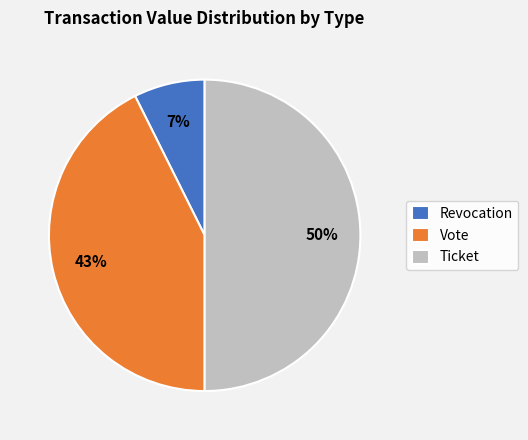

The Revocation slice represents 7% of the pie. True or false?

True